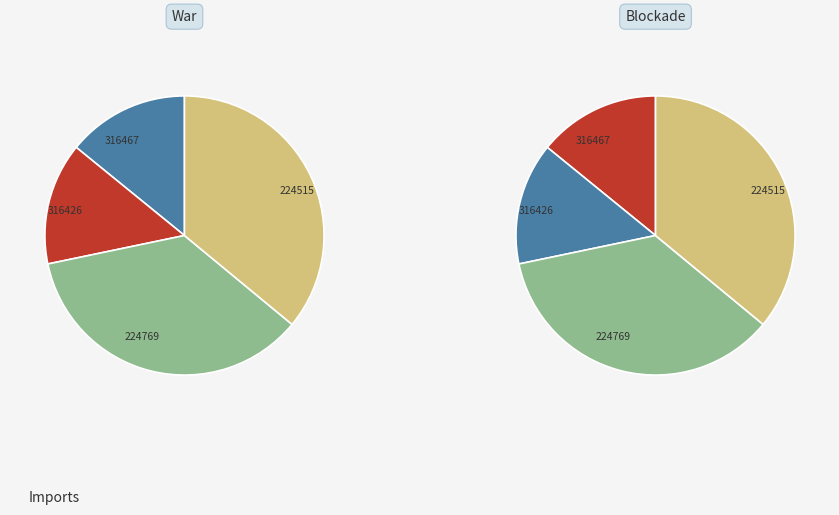

Combined, do 316426 and 316467 account for over 50%?

No